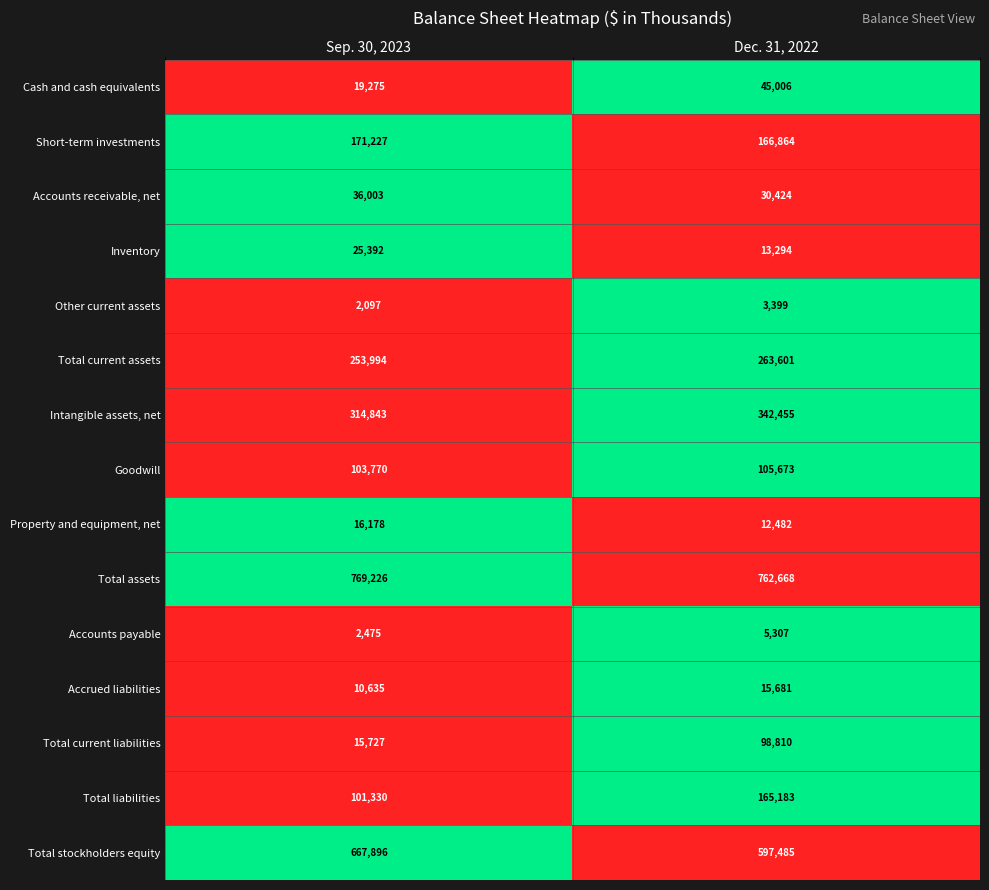

Which category has the highest value across all series?

Sep. 30, 2023